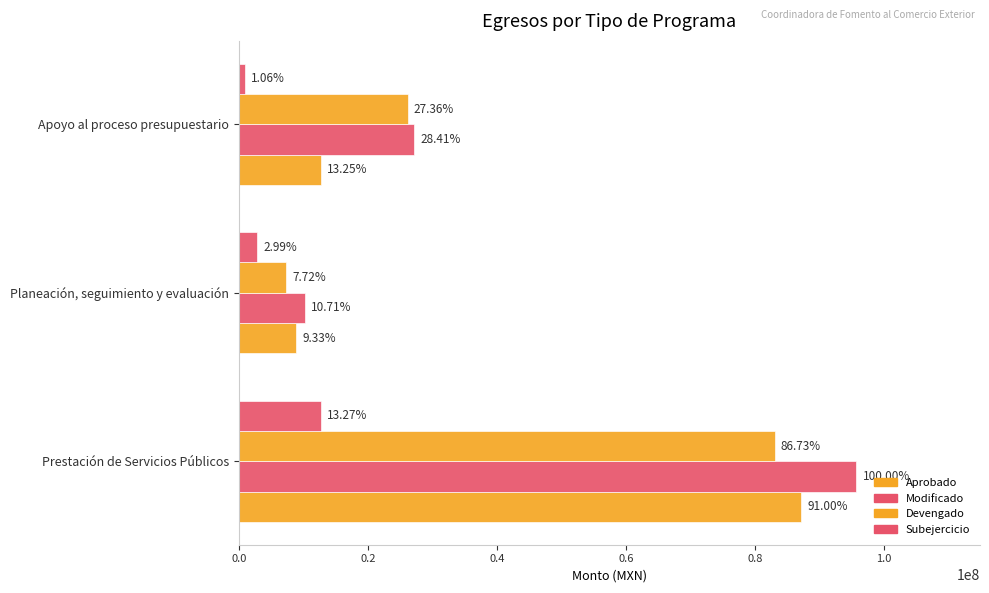

What are all the series names shown in the legend?

Aprobado, Modificado, Devengado, Subejercicio